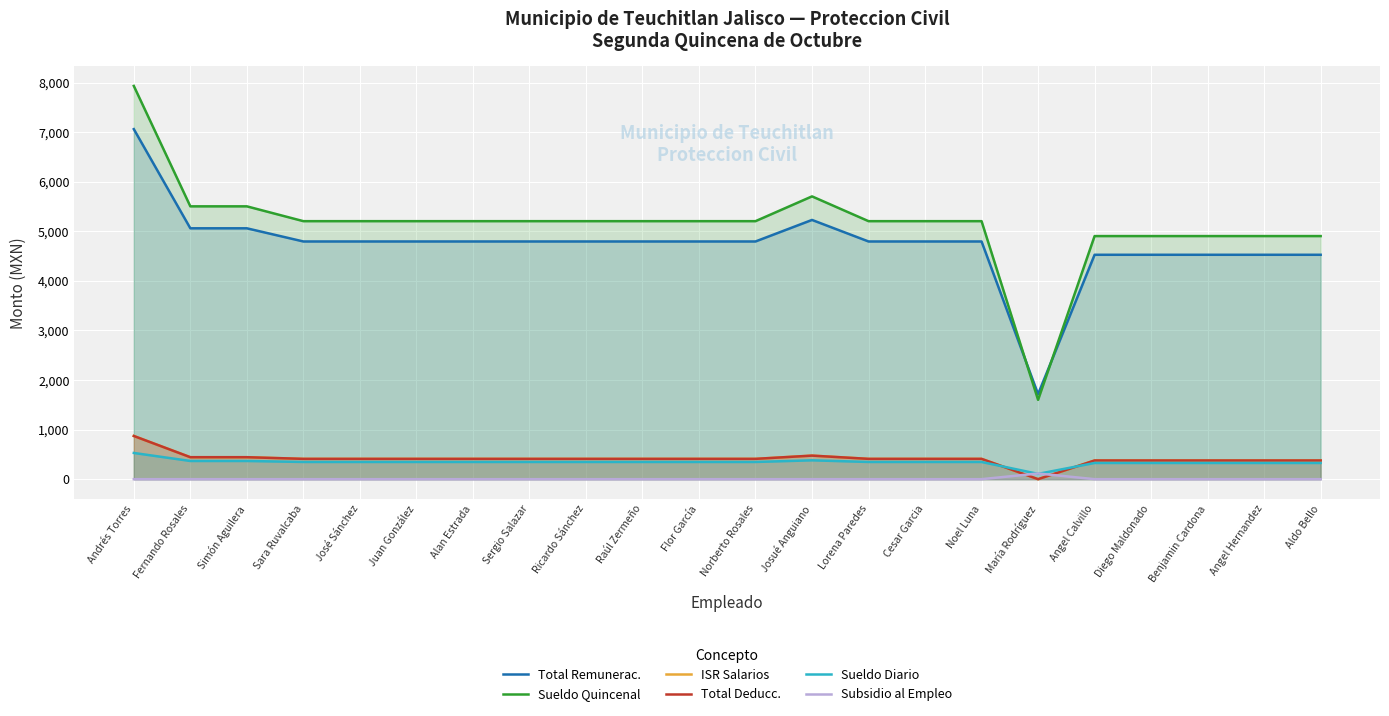

What is the label of the 16th point from the right?

Alan Estrada